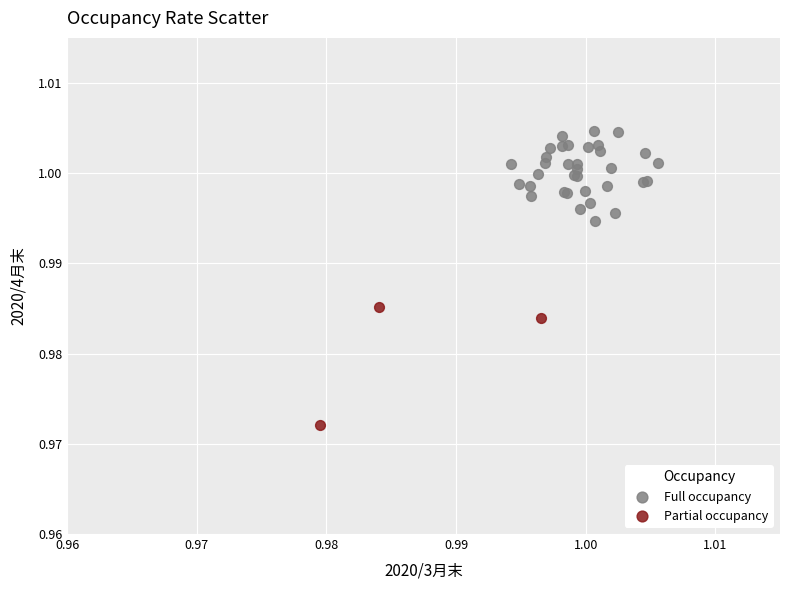

Which series has the widest spread of Y values?

Partial occupancy